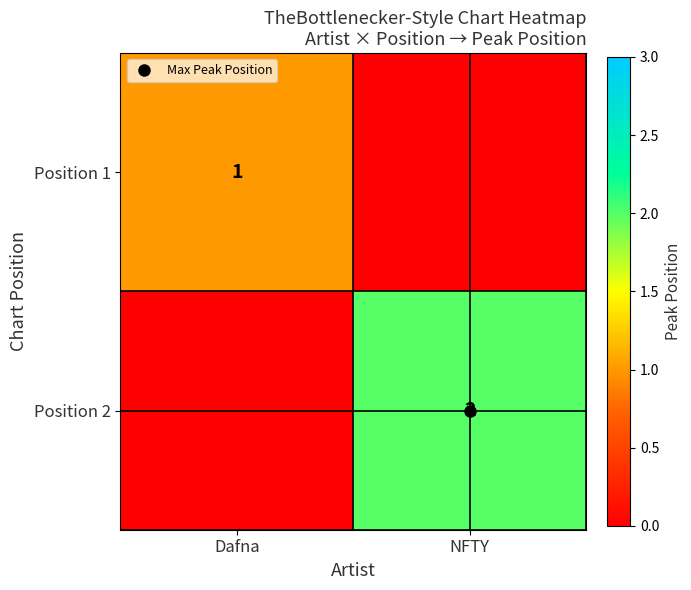

At how many categories does at least one series exceed 1?

1